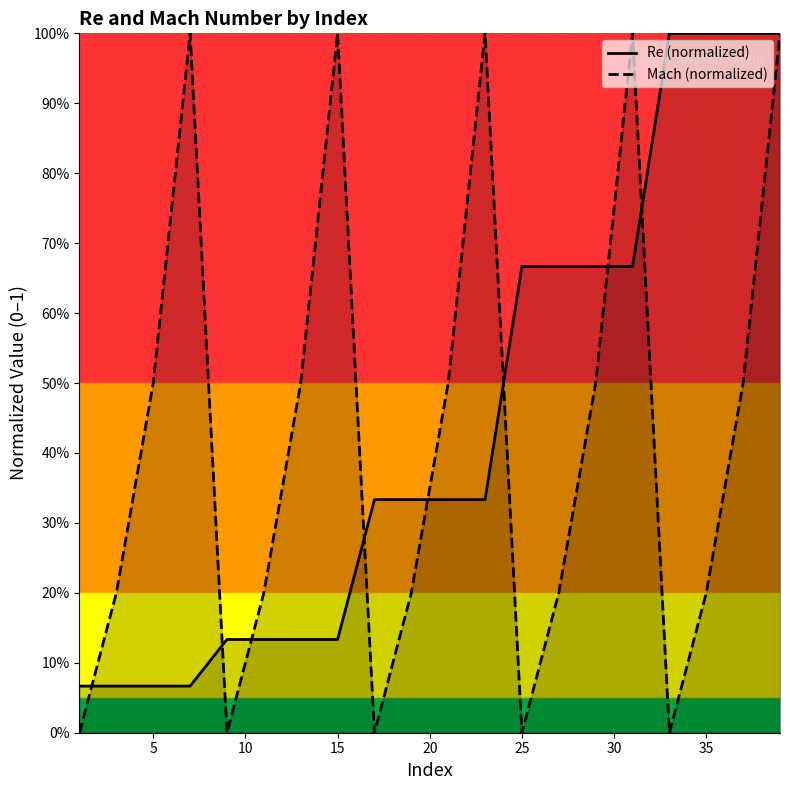

What is the lowest value of the Re (normalized) series?

0.1